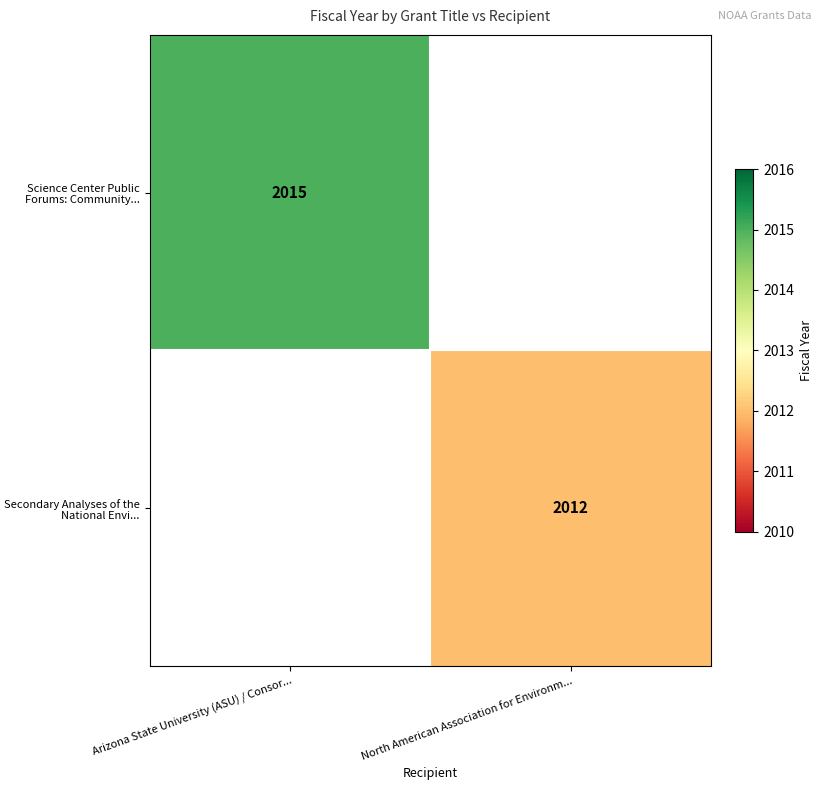

What is the maximum value shown in the chart?

2015.0